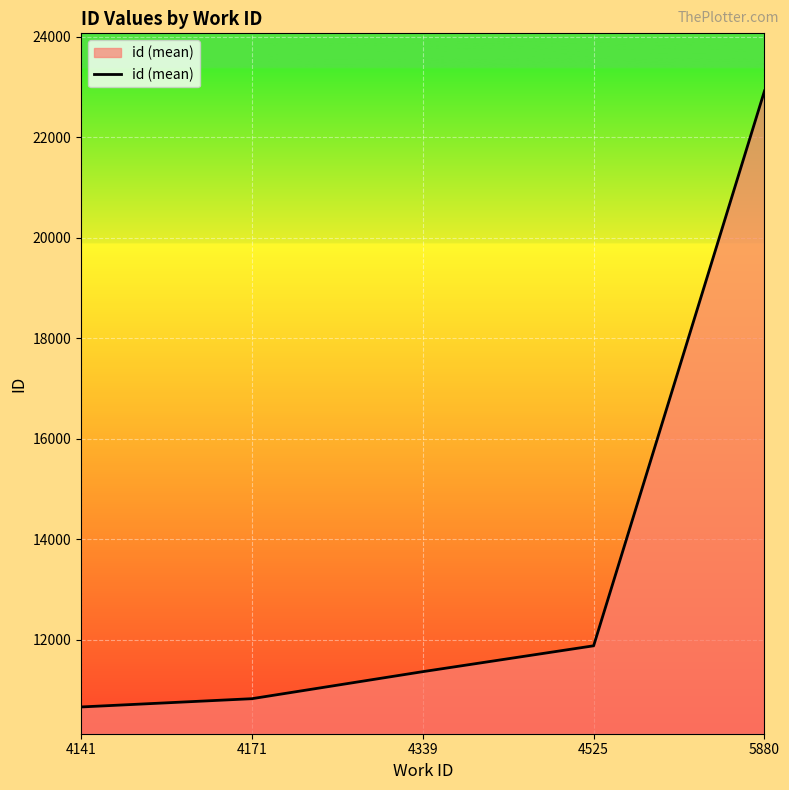

What is the ratio of the value at 4141 to the value at 5880?

0.5